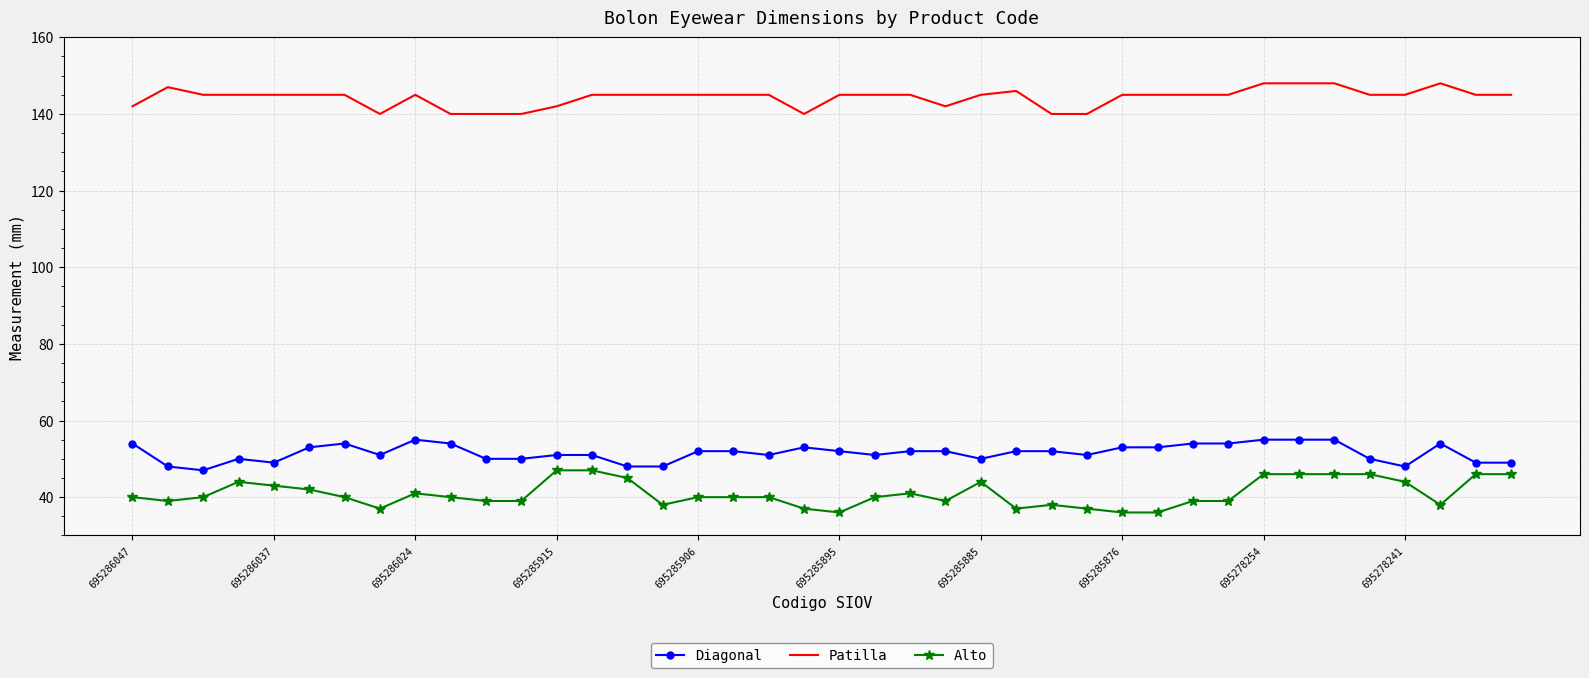

What is the average value of the Alto series?

41